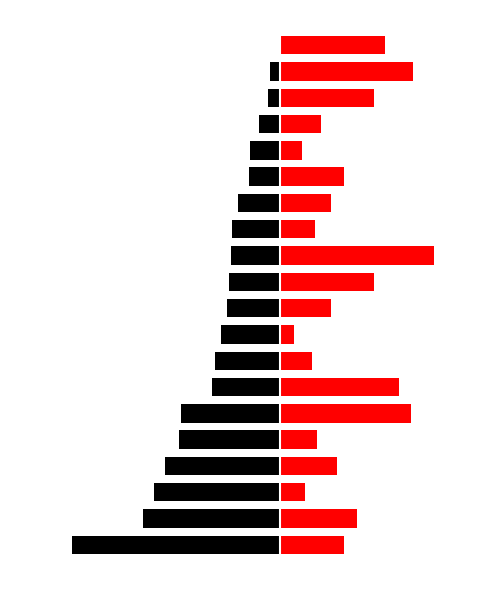

What is the value of the Left (Black) bar at the 17th from the left?

-2.5